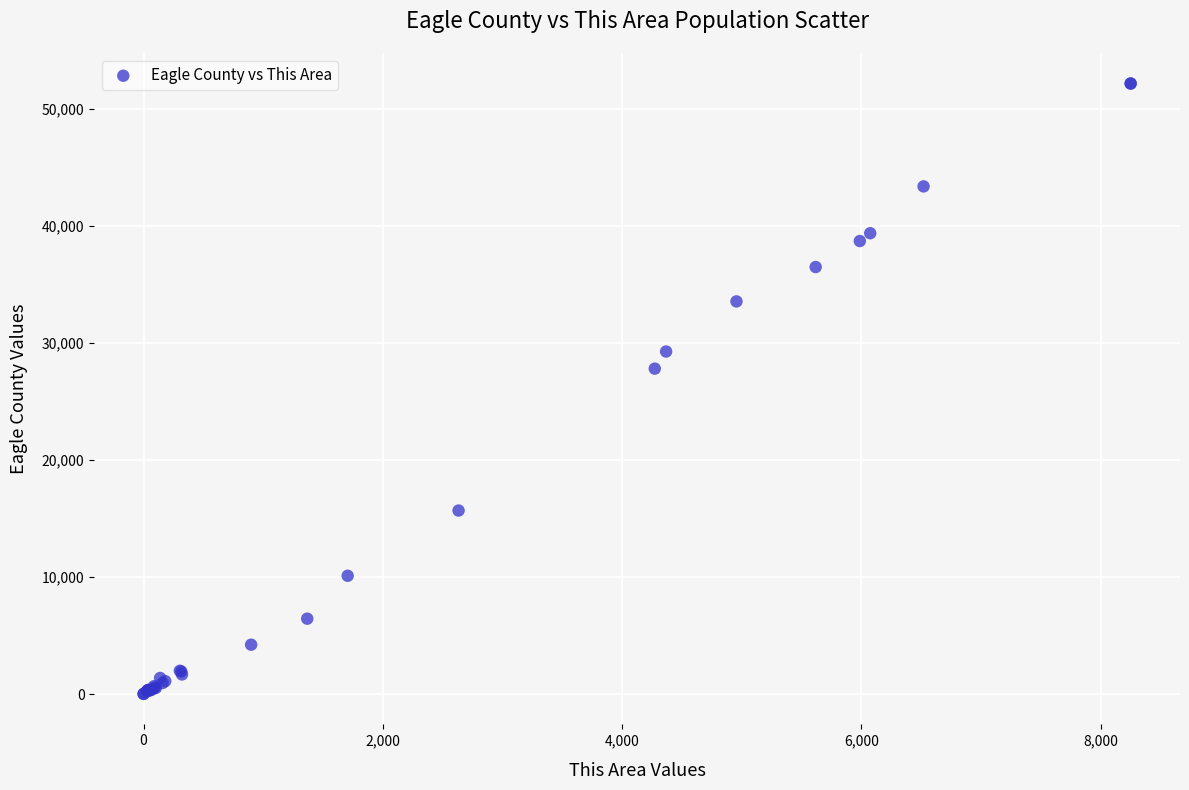

What Y value in the scatter plot is closest to 26106?

27820